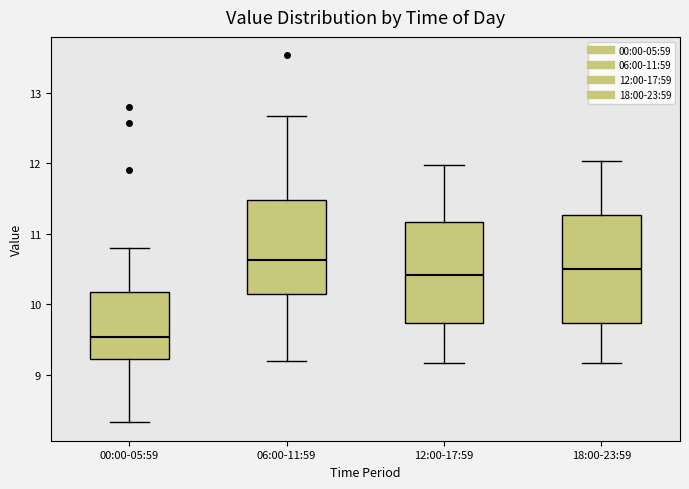

Where does the upper whisker of the box for 12:00-17:59 end on the y-axis? The values are not printed on the chart, so give them approximately, as read against the axis.

12.0